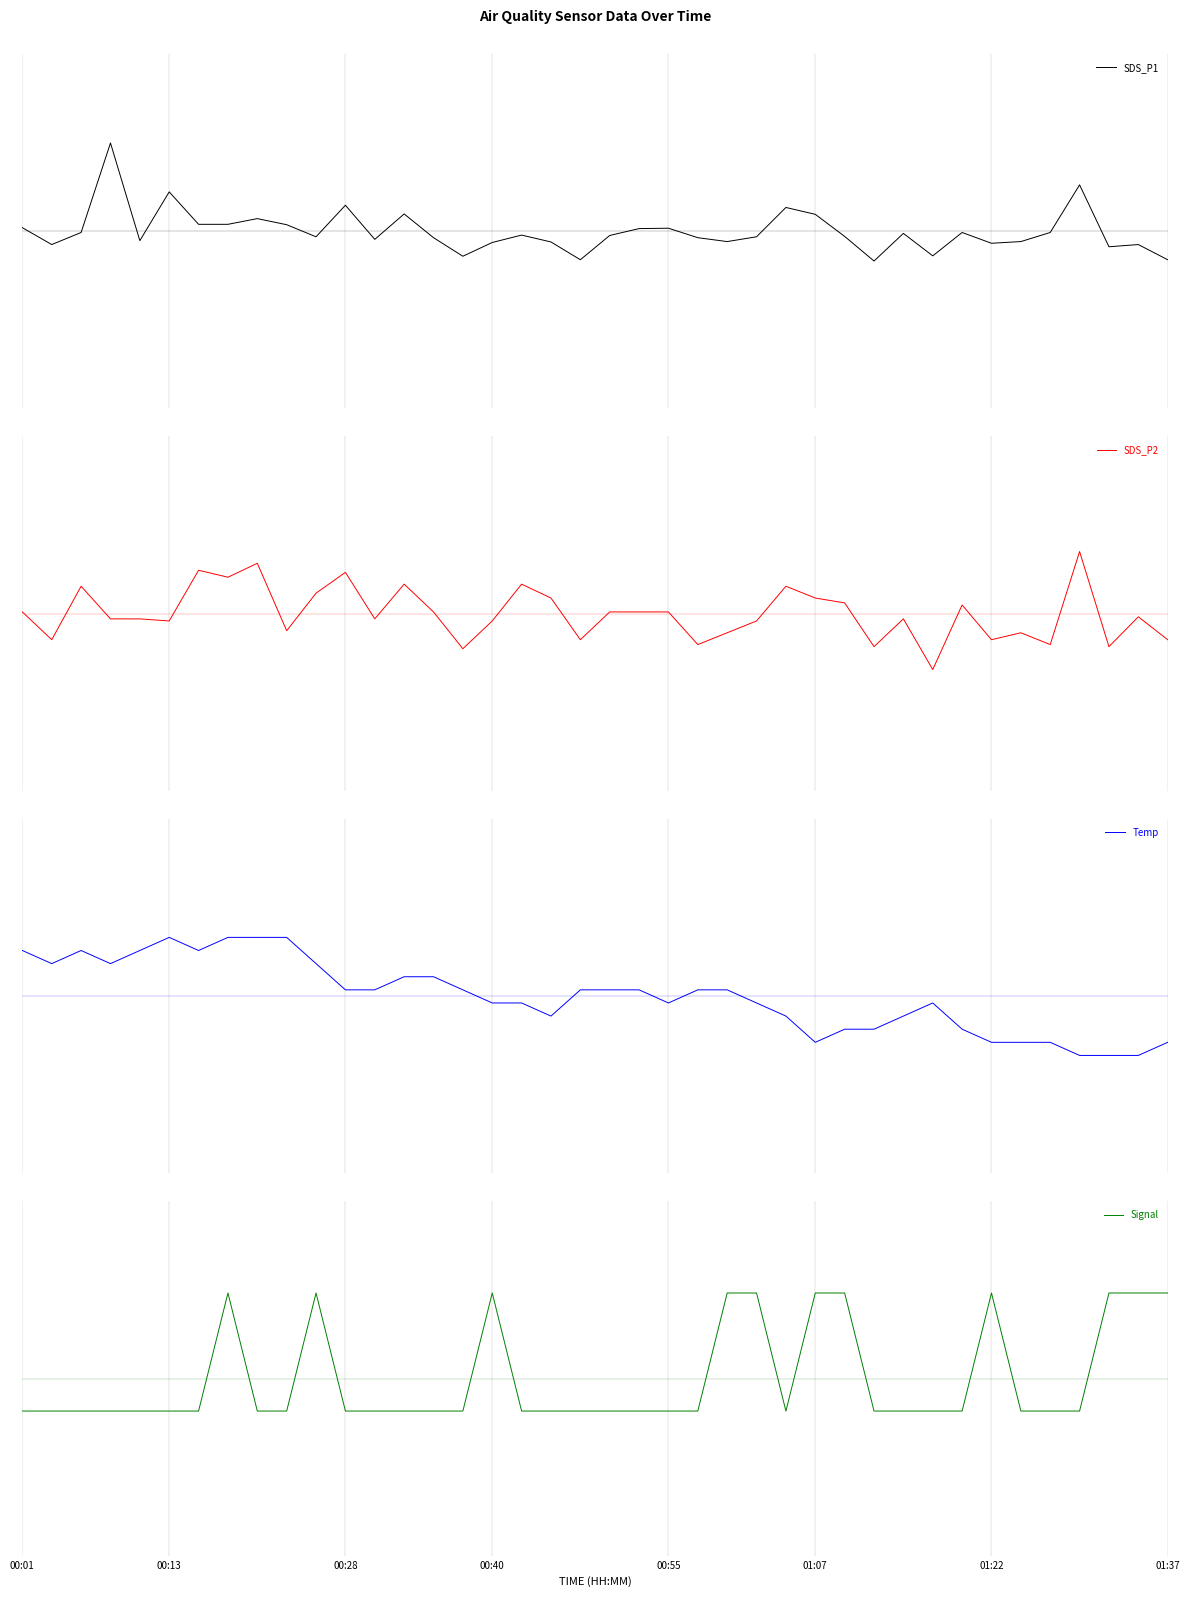

Reading right to left, transcribe all the data shown in this chart.

SDS_P1: -0.2	-0.1	-0.1	0.4	-0.0	-0.1	-0.1	-0.0	-0.2	-0.0	-0.3	-0.0	0.1	0.2	-0.0	-0.1	-0.1	0.0	0.0	-0.0	-0.2	-0.1	-0.0	-0.1	-0.2	-0.1	0.1	-0.1	0.2	-0.0	0.1	0.1	0.1	0.1	0.3	-0.1	0.7	-0.0	-0.1	0.0
SDS_P2: -0.2	-0.0	-0.3	0.5	-0.3	-0.2	-0.2	0.1	-0.5	-0.0	-0.3	0.1	0.1	0.2	-0.1	-0.2	-0.3	0.0	0.0	0.0	-0.2	0.1	0.2	-0.1	-0.3	0.0	0.2	-0.0	0.3	0.2	-0.1	0.4	0.3	0.4	-0.1	-0.0	-0.0	0.2	-0.2	0.0
Temp: -0.4	-0.5	-0.5	-0.5	-0.4	-0.4	-0.4	-0.3	-0.1	-0.2	-0.3	-0.3	-0.4	-0.2	-0.1	0.1	0.1	-0.1	0.1	0.1	0.1	-0.2	-0.1	-0.1	0.1	0.2	0.2	0.1	0.1	0.3	0.5	0.5	0.5	0.4	0.5	0.4	0.3	0.4	0.3	0.4
Signal: 0.7	0.7	0.7	-0.3	-0.3	-0.3	0.7	-0.3	-0.3	-0.3	-0.3	0.7	0.7	-0.3	0.7	0.7	-0.3	-0.3	-0.3	-0.3	-0.3	-0.3	-0.3	0.7	-0.3	-0.3	-0.3	-0.3	-0.3	0.7	-0.3	-0.3	0.7	-0.3	-0.3	-0.3	-0.3	-0.3	-0.3	-0.3